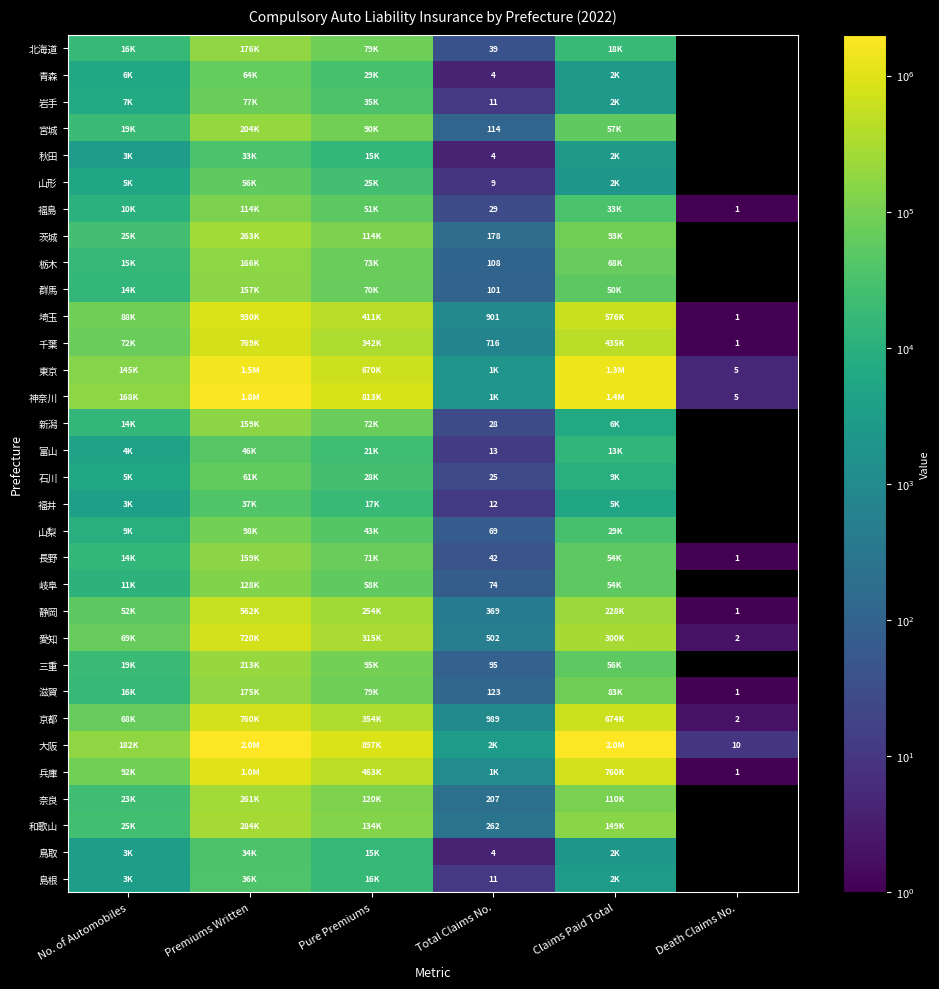

The 岐阜 series shows 103 at Total Claims No.. True or false?

False